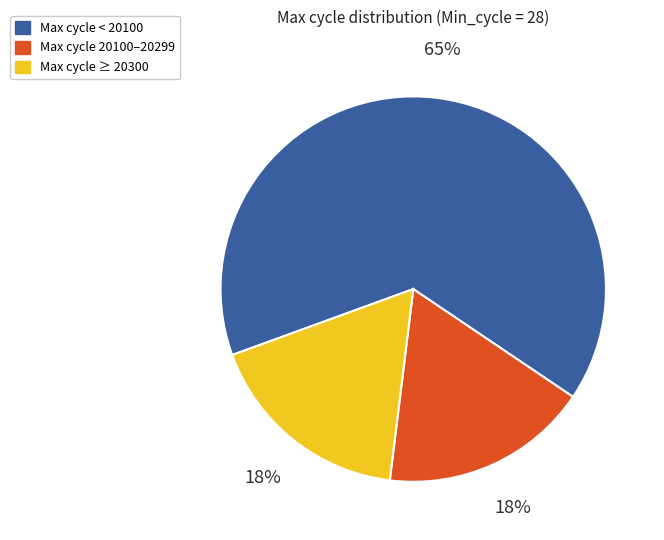

Is there a majority slice in this chart?

Yes